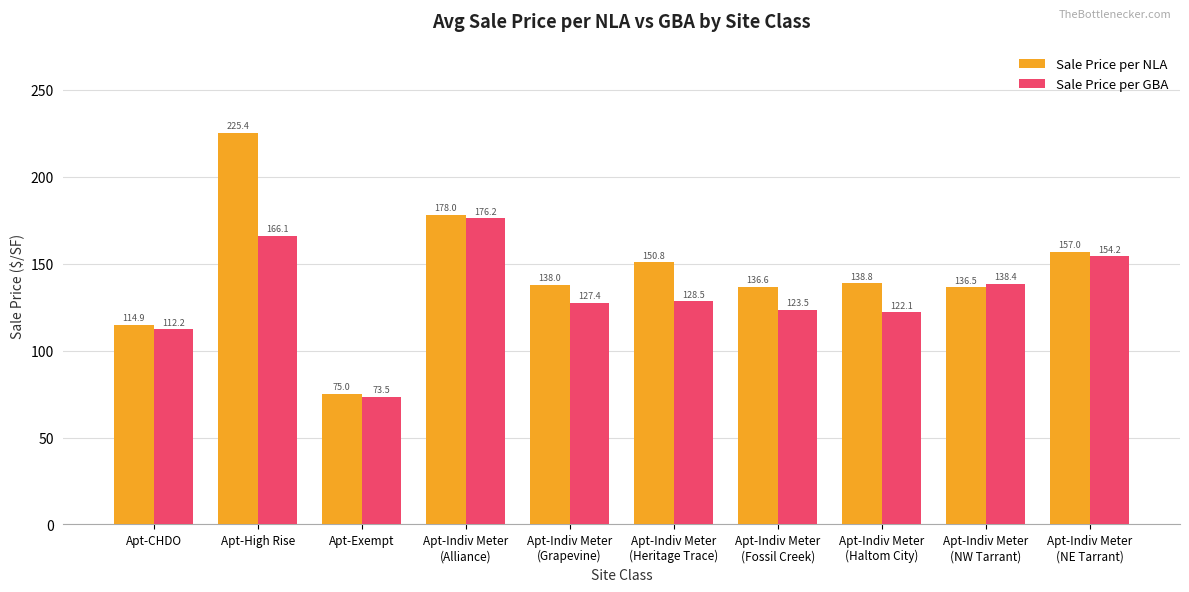

Read the Sale Price per NLA value at Apt-Indiv Meter
(Haltom City).

138.8